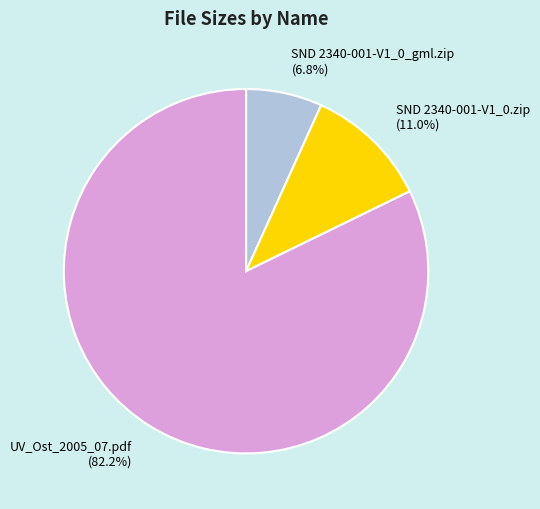

Between UV_Ost_2005_07.pdf and SND 2340-001-V1_0_gml.zip, which is larger?

UV_Ost_2005_07.pdf